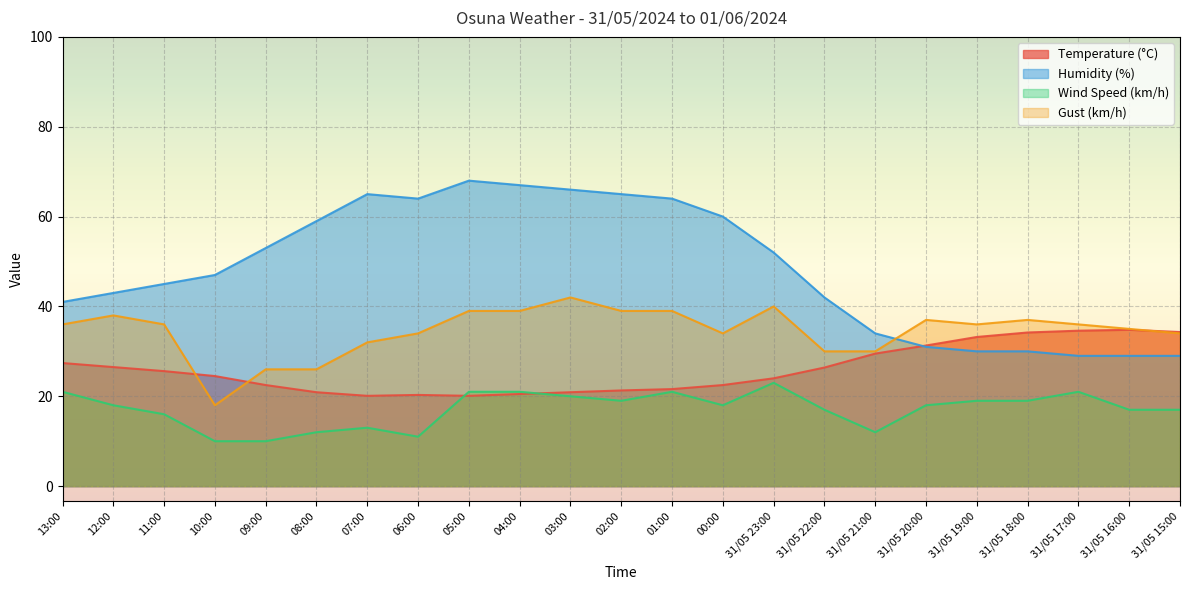

List the series in order of their peak value, highest first.

Humidity (%), Gust (km/h), Temperature (°C), Wind Speed (km/h)